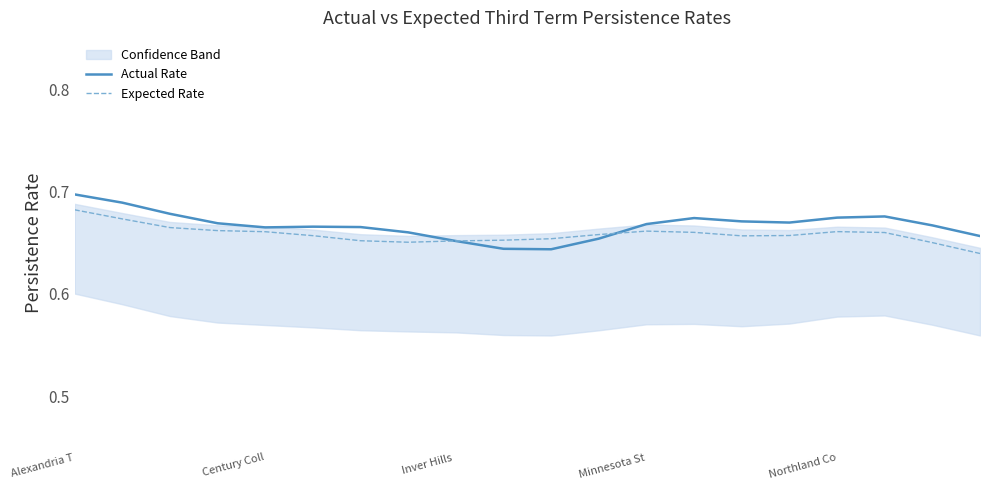

What is the lowest value of the Actual Rate series?

0.6